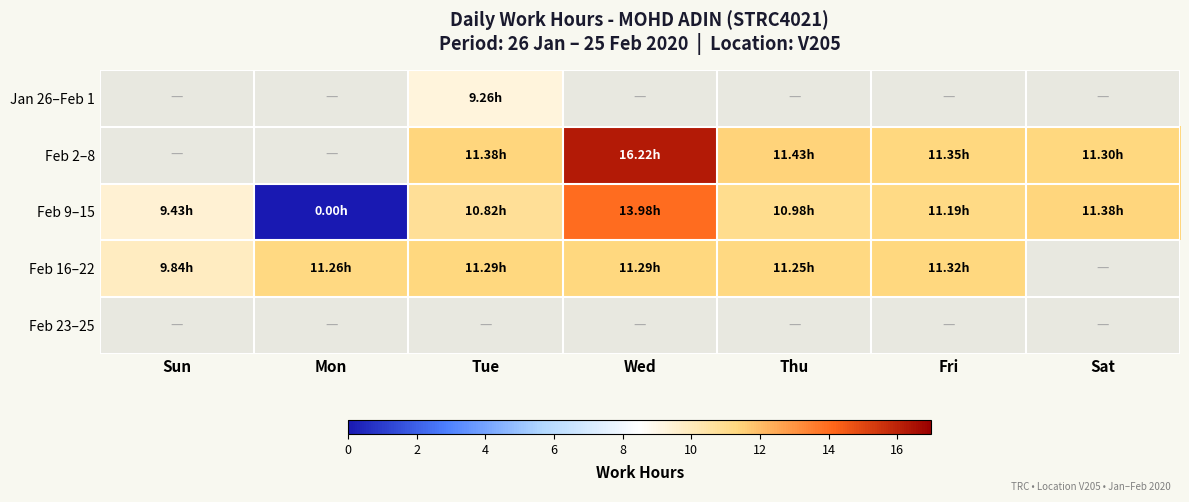

Which category has the highest value across all series?

Wed